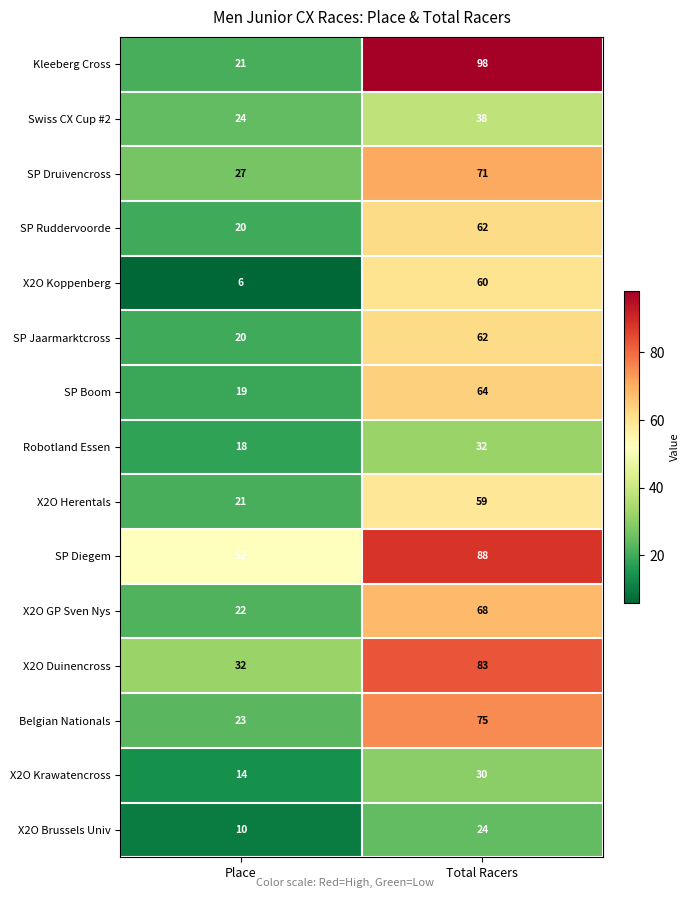

Which series has the widest spread of values?

Kleeberg Cross